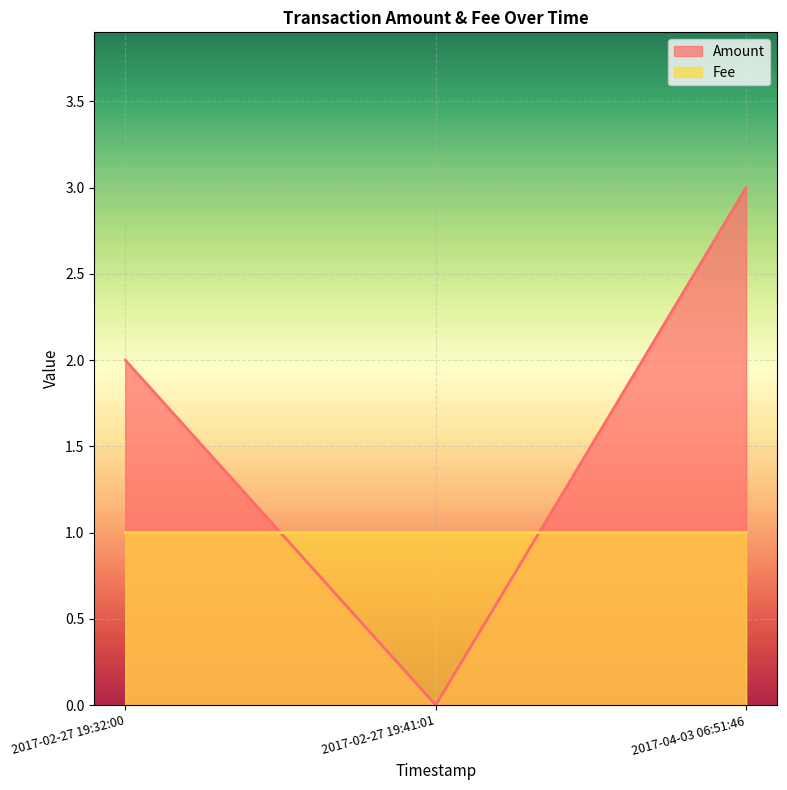

Which label corresponds to the largest value in the chart?

2017-04-03 06:51:46